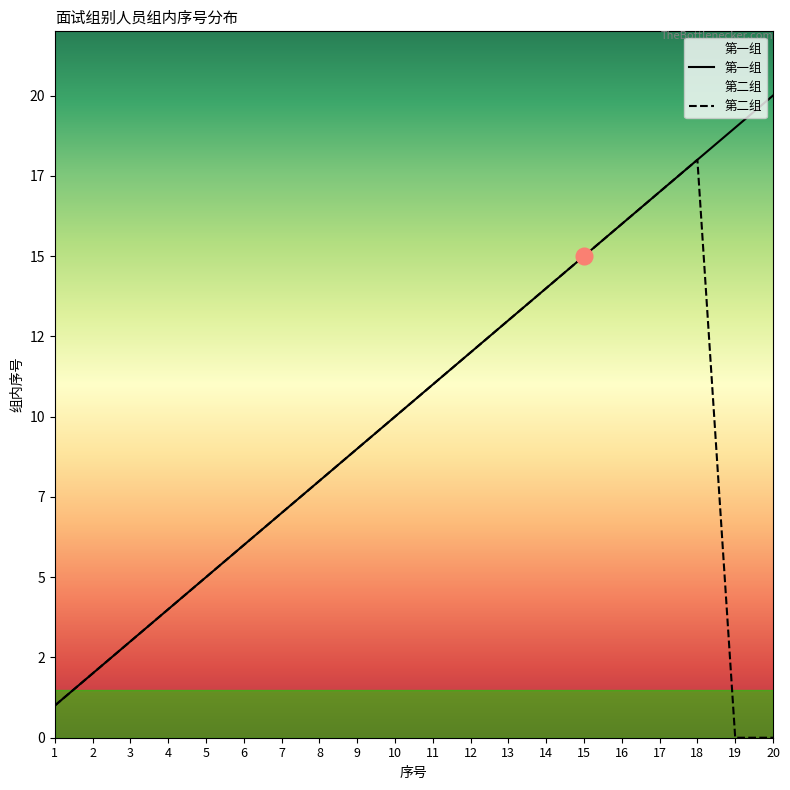

True or false: 第一组 and 第二组 cross at least once.

False